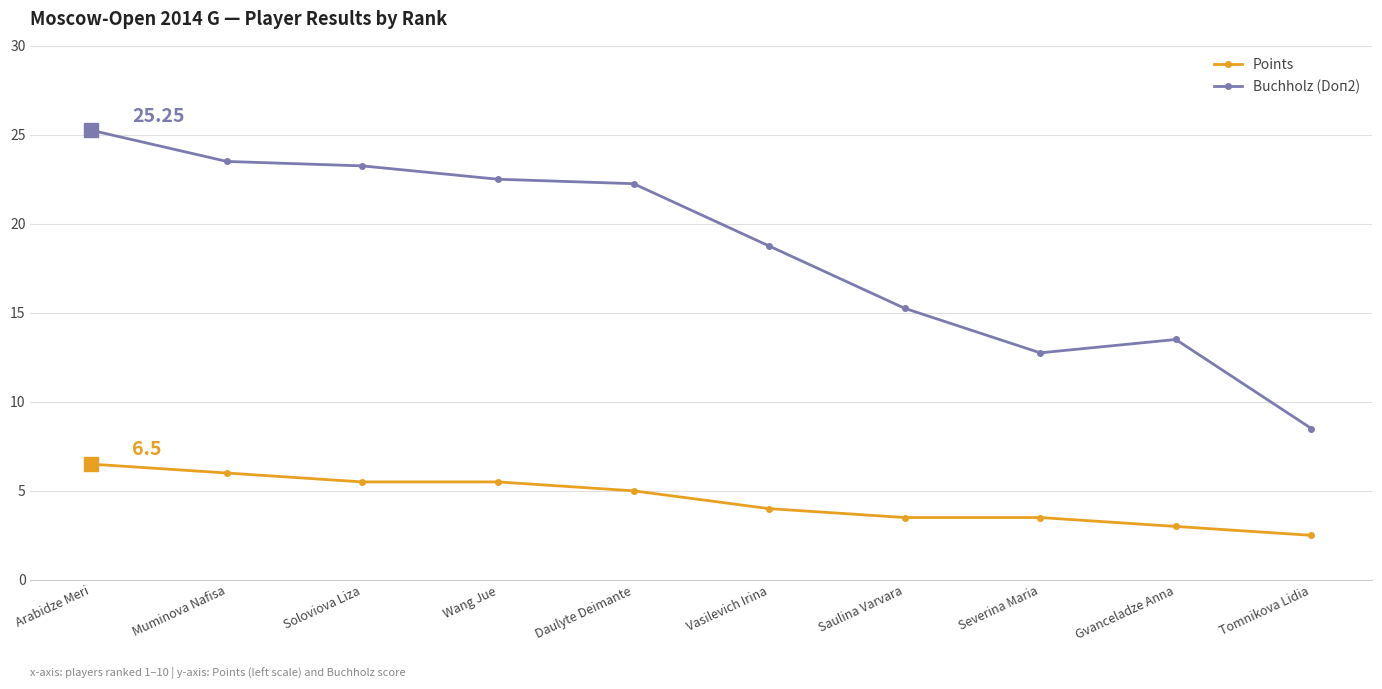

At which category is the sum across all series the highest?

Arabidze Meri